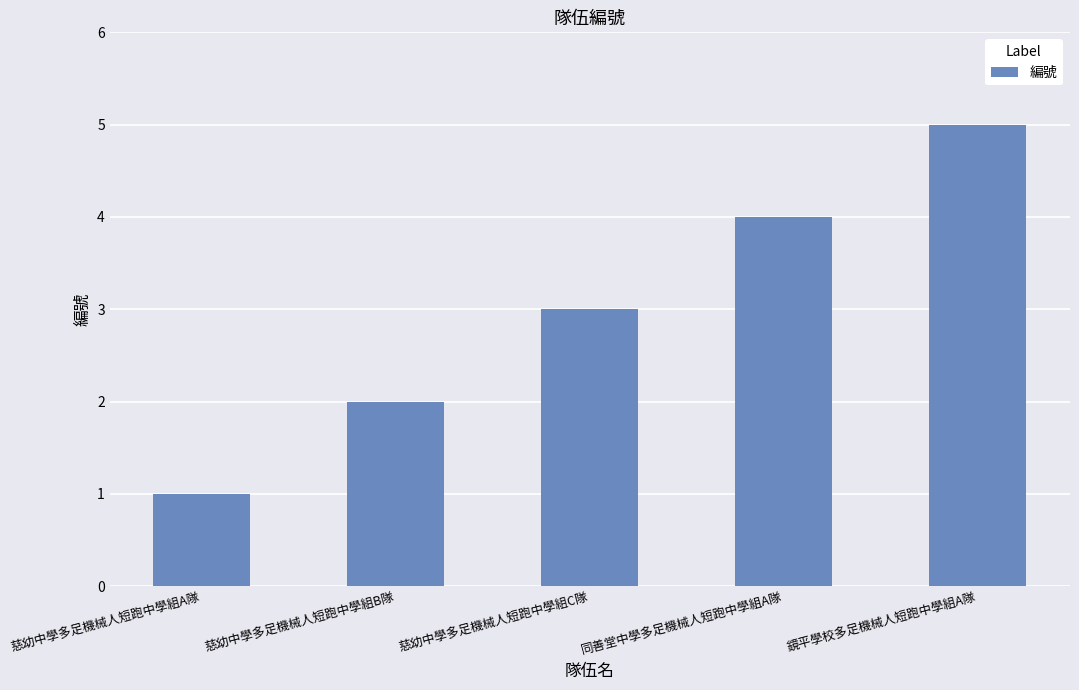

What is the approximate value at 慈幼中學多足機械人短跑中學組C隊?

3